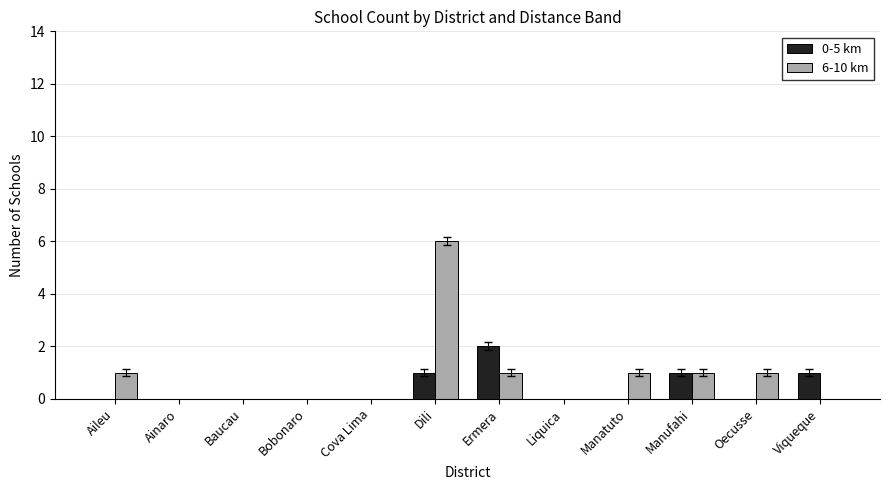

At which category is the sum across all series the highest?

Dili